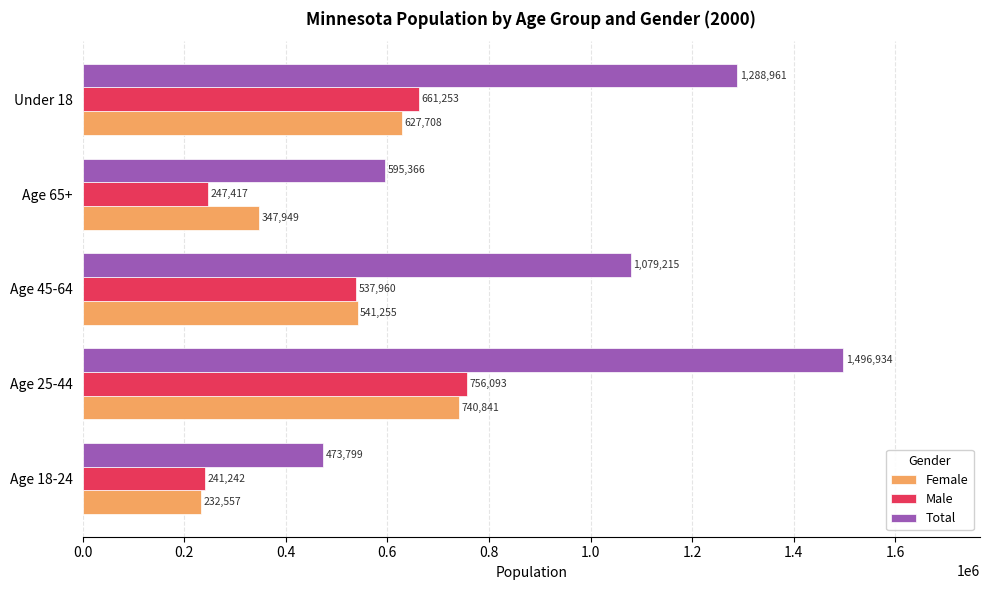

Which series has the largest total across all categories?

Total